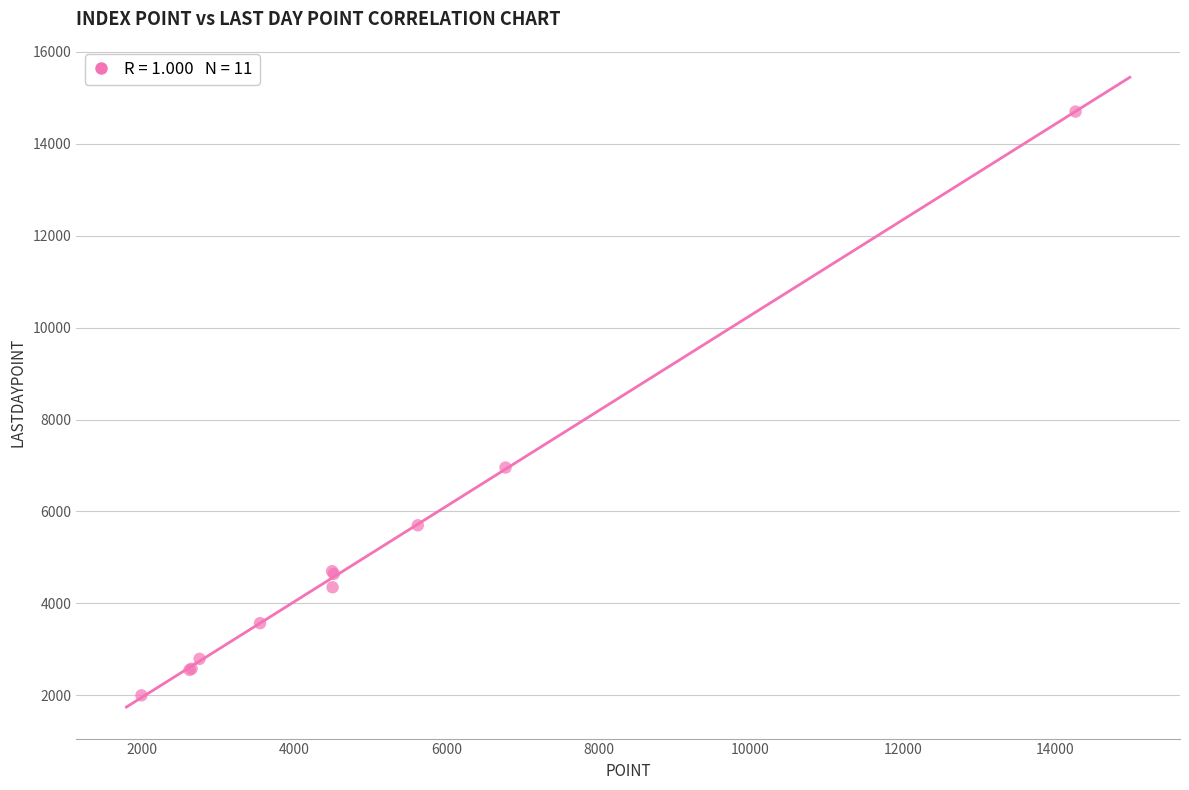

What Y value in the scatter plot is closest to 8349?

6955.6